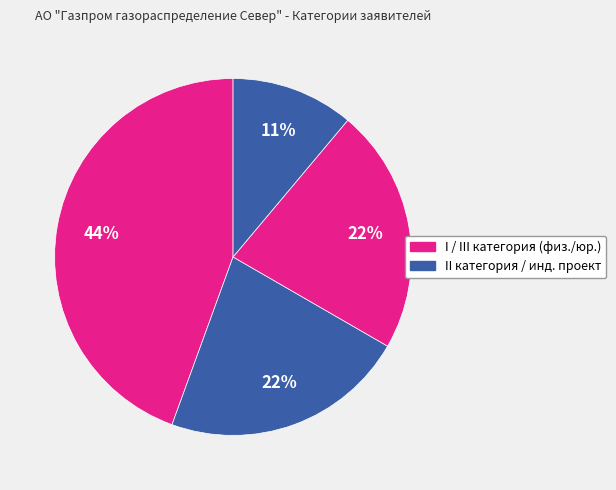

Count the number of slices in the pie.

4